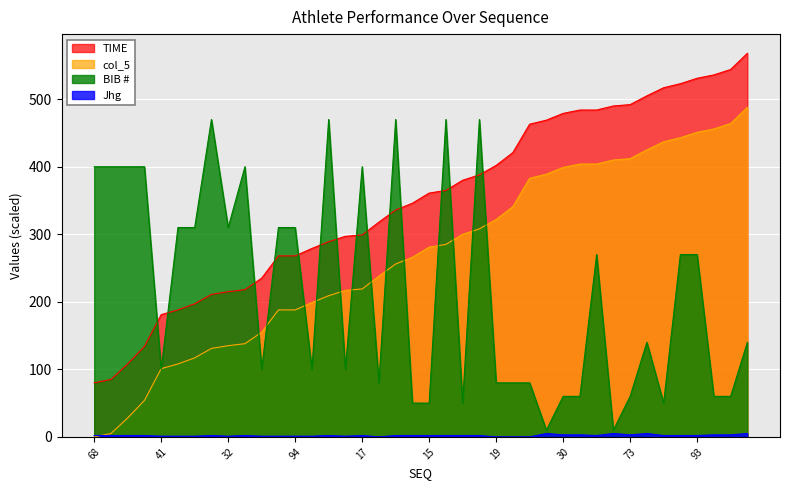

True or false: BIB_scaled and Jhg_scaled cross at least once.

False